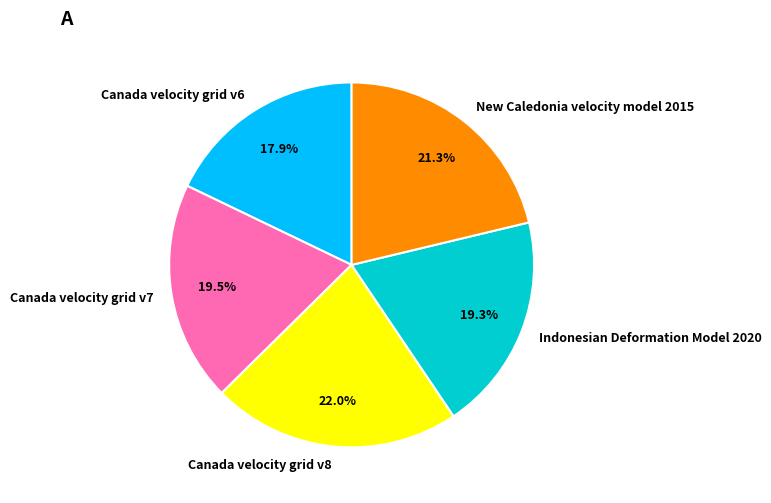

Between Canada velocity grid v6 and Indonesian Deformation Model 2020, which is larger?

Indonesian Deformation Model 2020